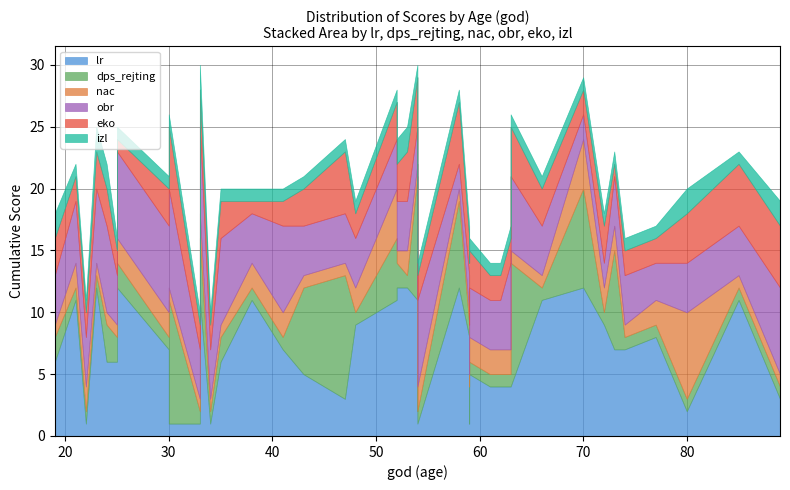

Is it true that eko equals 1 at 62?

False